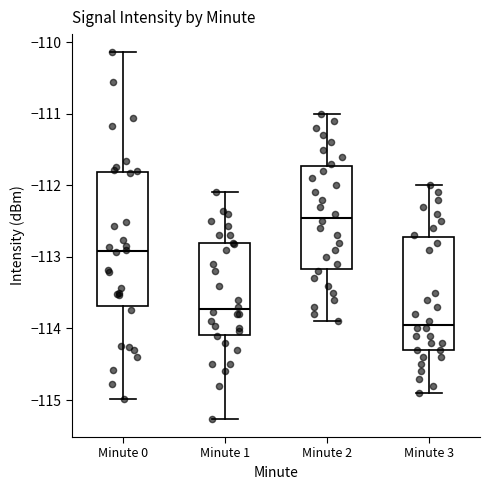

Comparing the boxes themselves (not the whiskers), which one is the tallest?

Minute 0